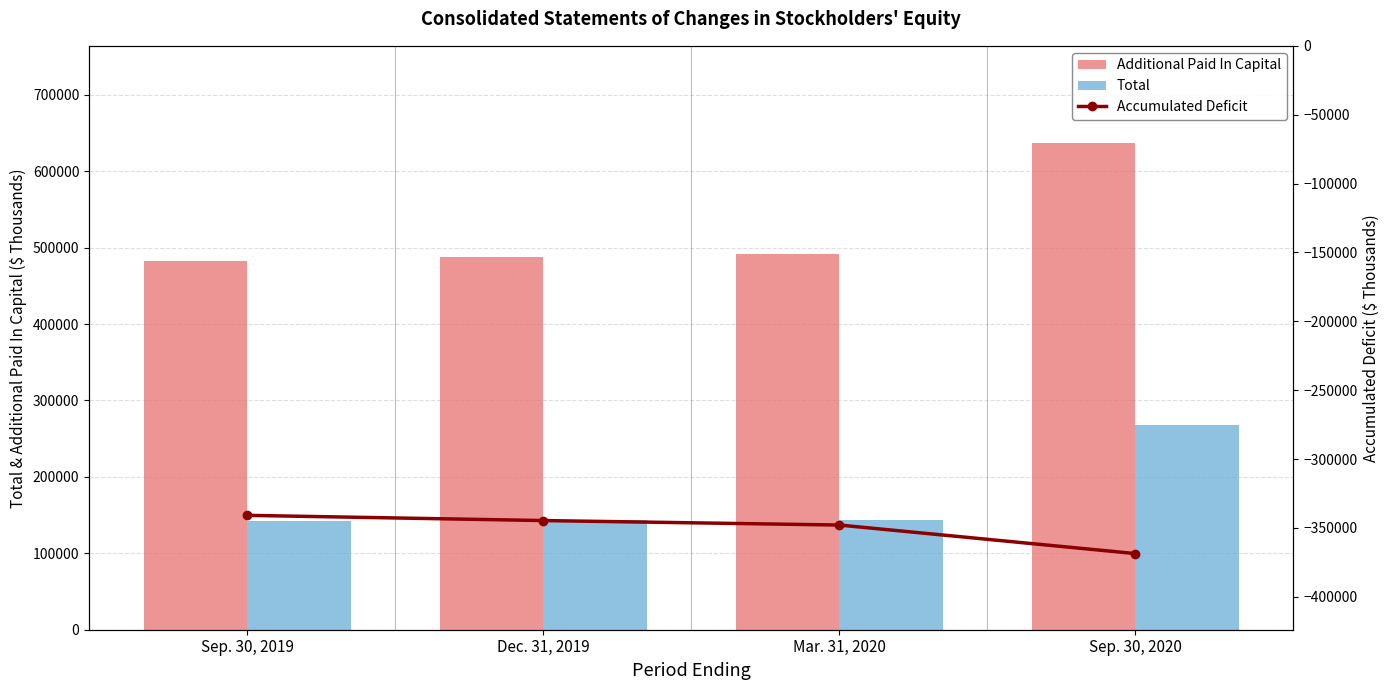

Are the bars grouped side by side (vs. stacked)?

Yes